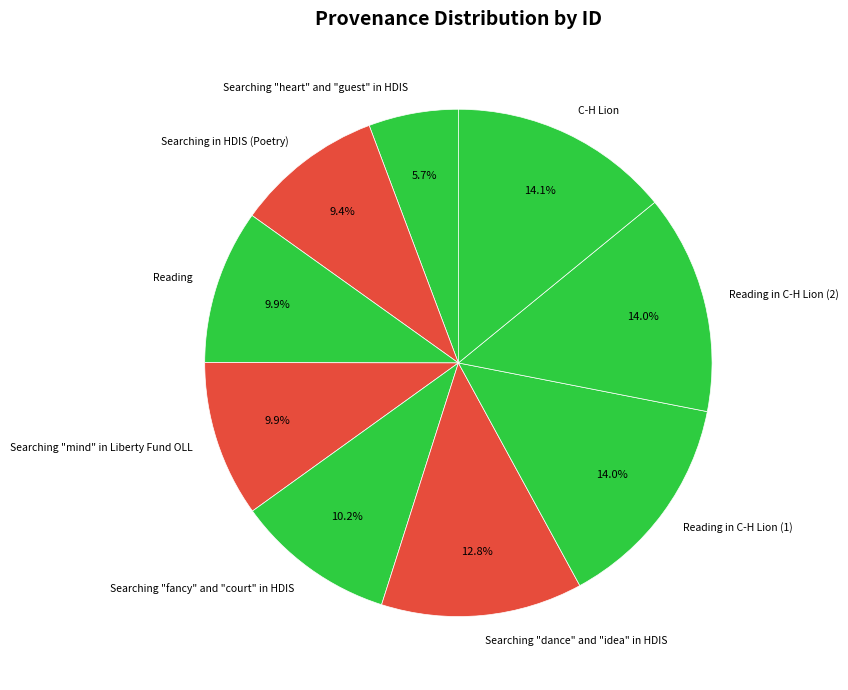

Which has a higher value, C-H Lion or Searching "heart" and "guest" in HDIS?

C-H Lion